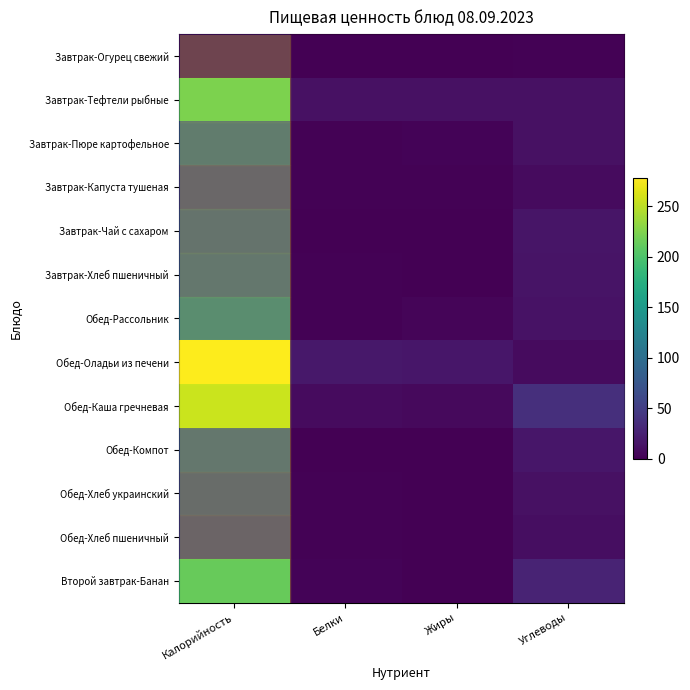

What is the maximum value shown in the chart?

278